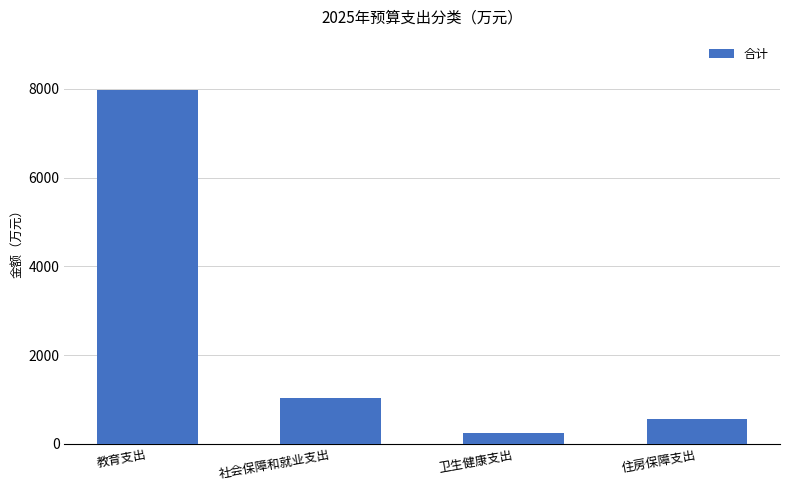

What is the maximum value shown in the chart?

7972.4